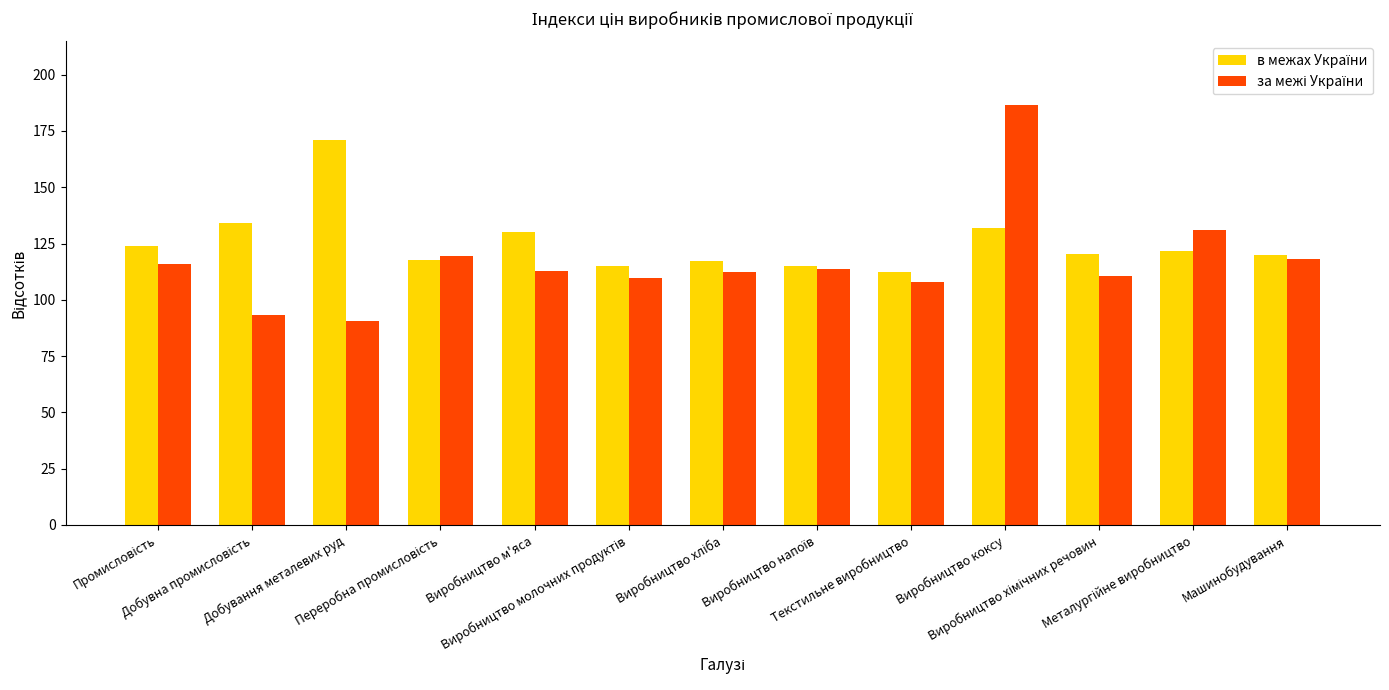

What is the smallest value displayed?

90.4